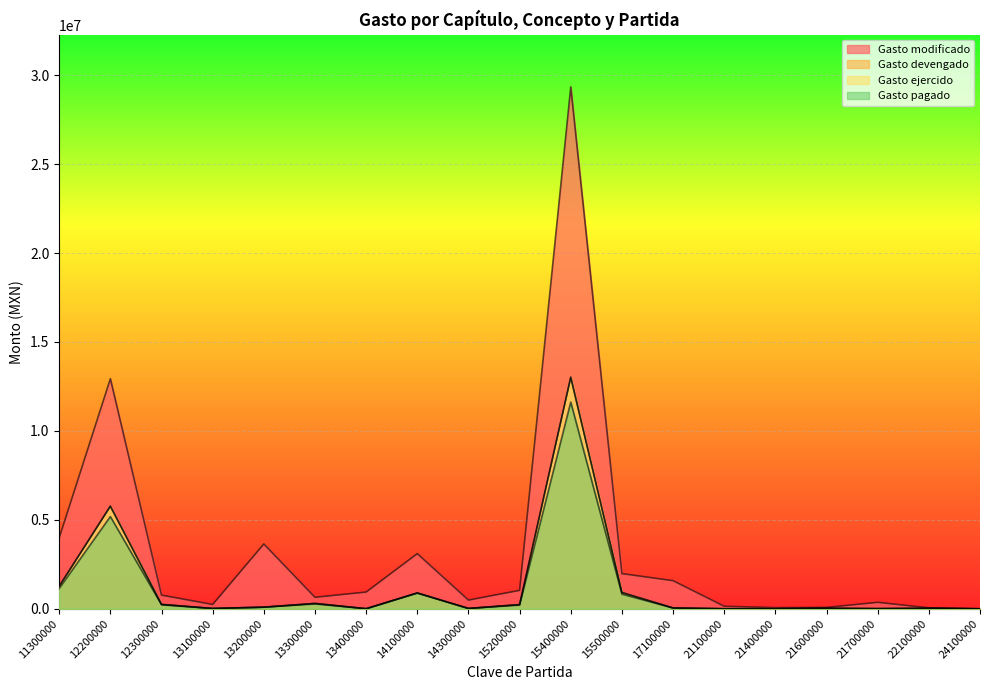

What are all the series names shown in the legend?

Gasto modificado, Gasto devengado, Gasto ejercido, Gasto pagado